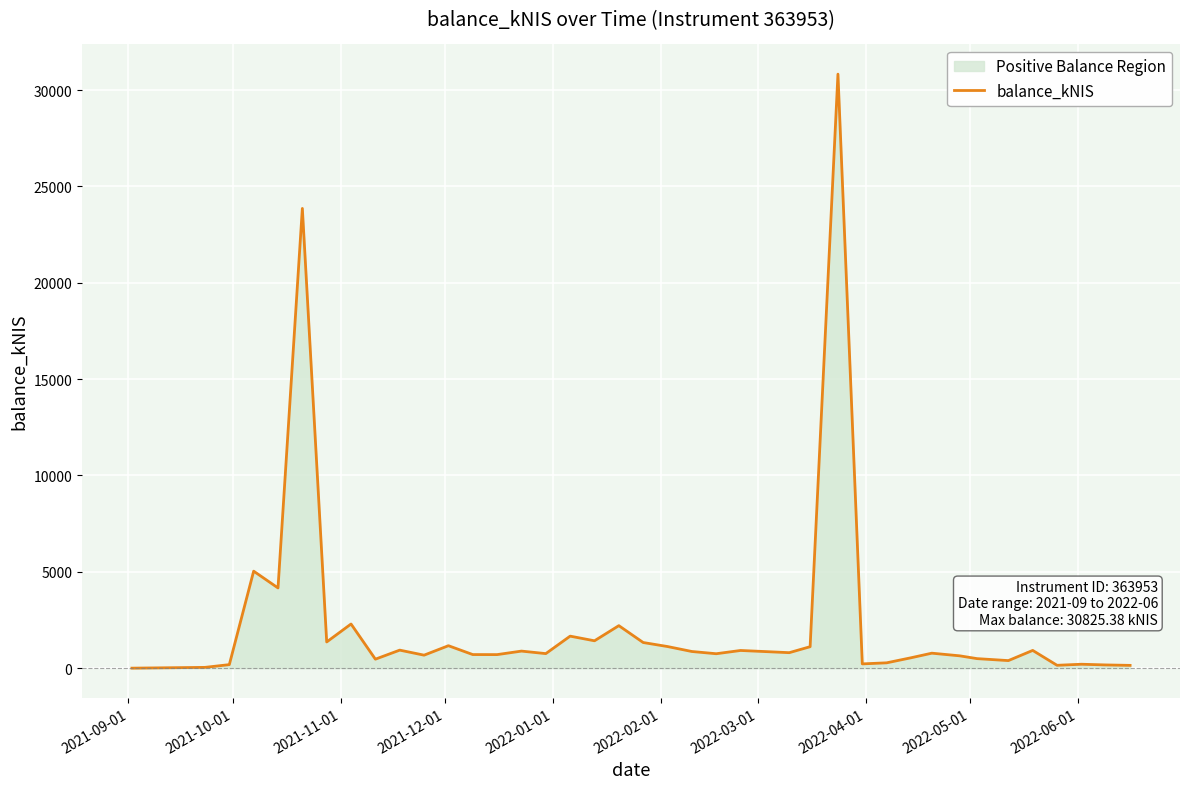

What is the maximum value shown in the chart?

30825.4